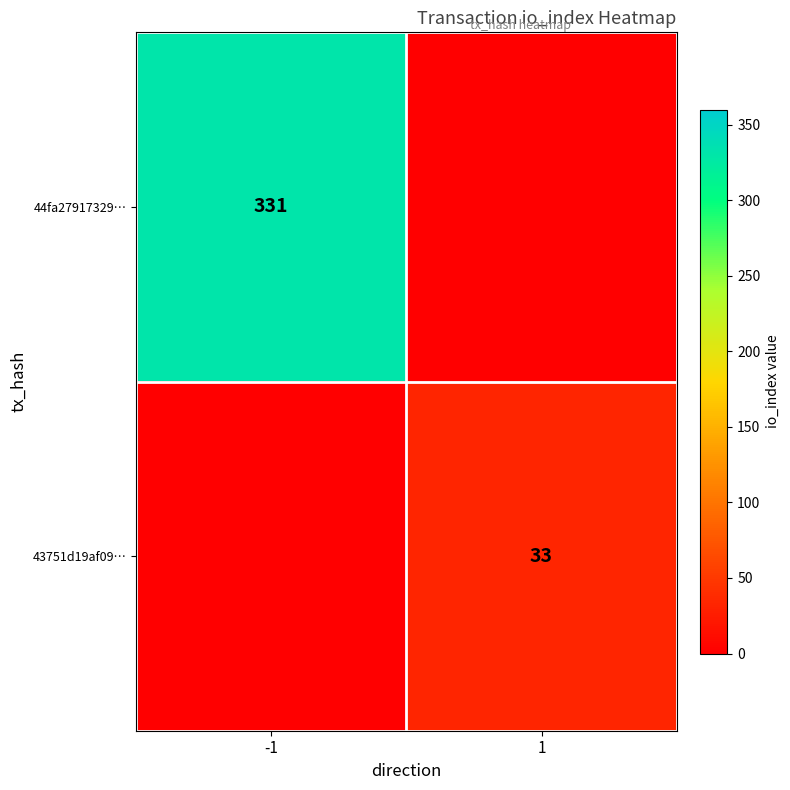

True or false: 44fa27917329… has a value of 331 at -1.

True